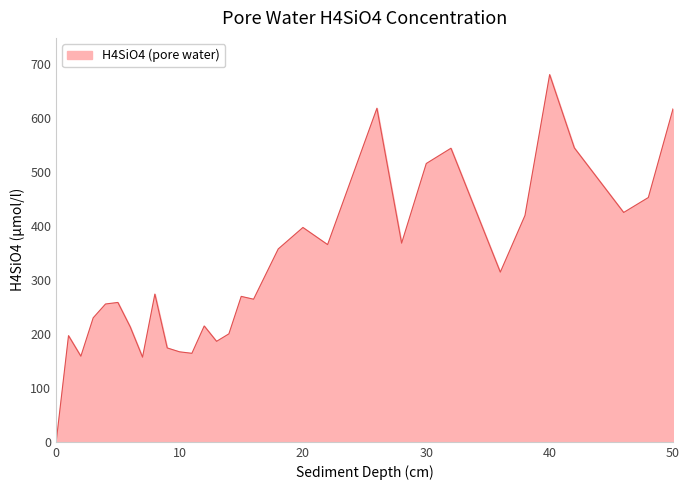

What is the greatest value displayed?

680.3